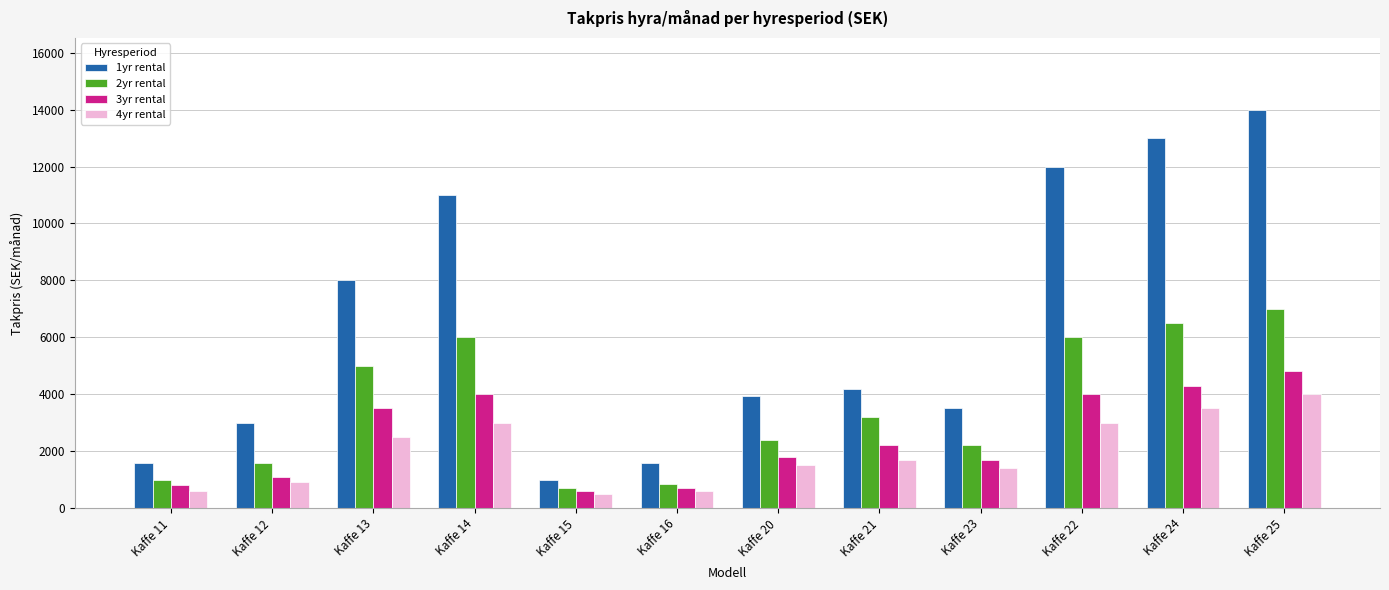

At which category is the sum across all series the highest?

Kaffe 25